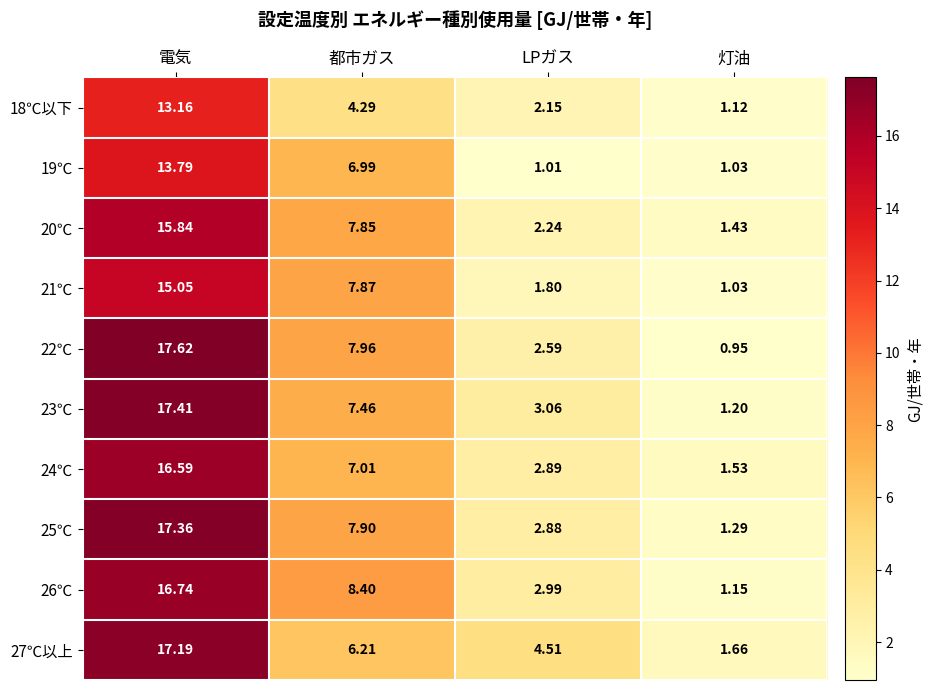

At which category is the sum across all series the highest?

電気